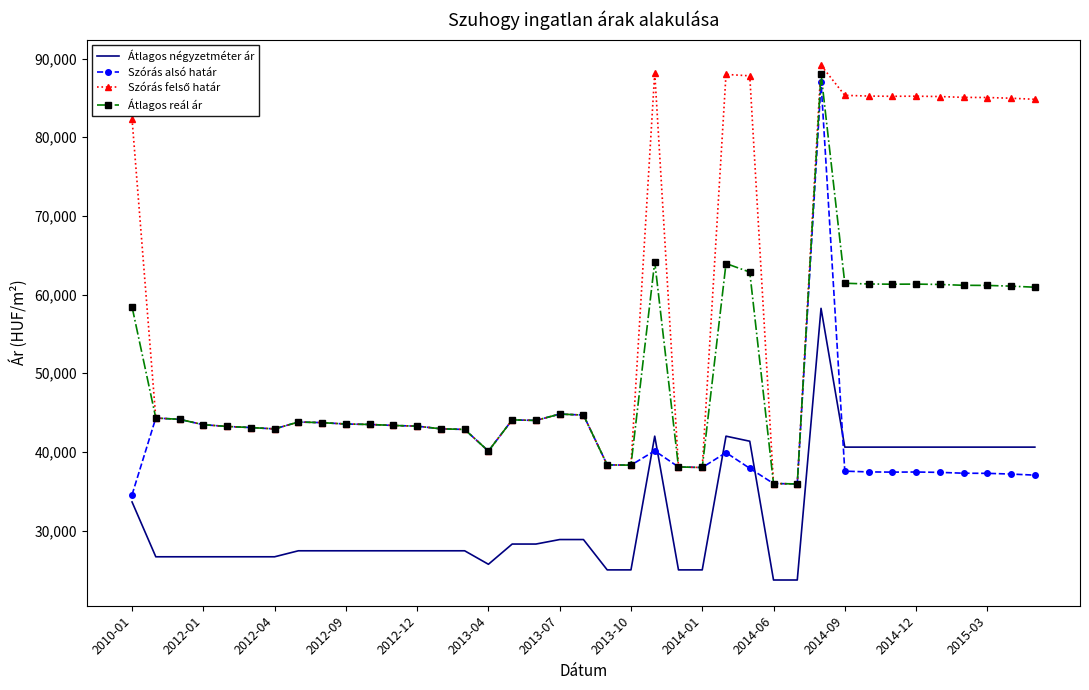

What is the minimum value for Átlagos négyzetméter ár?

23714